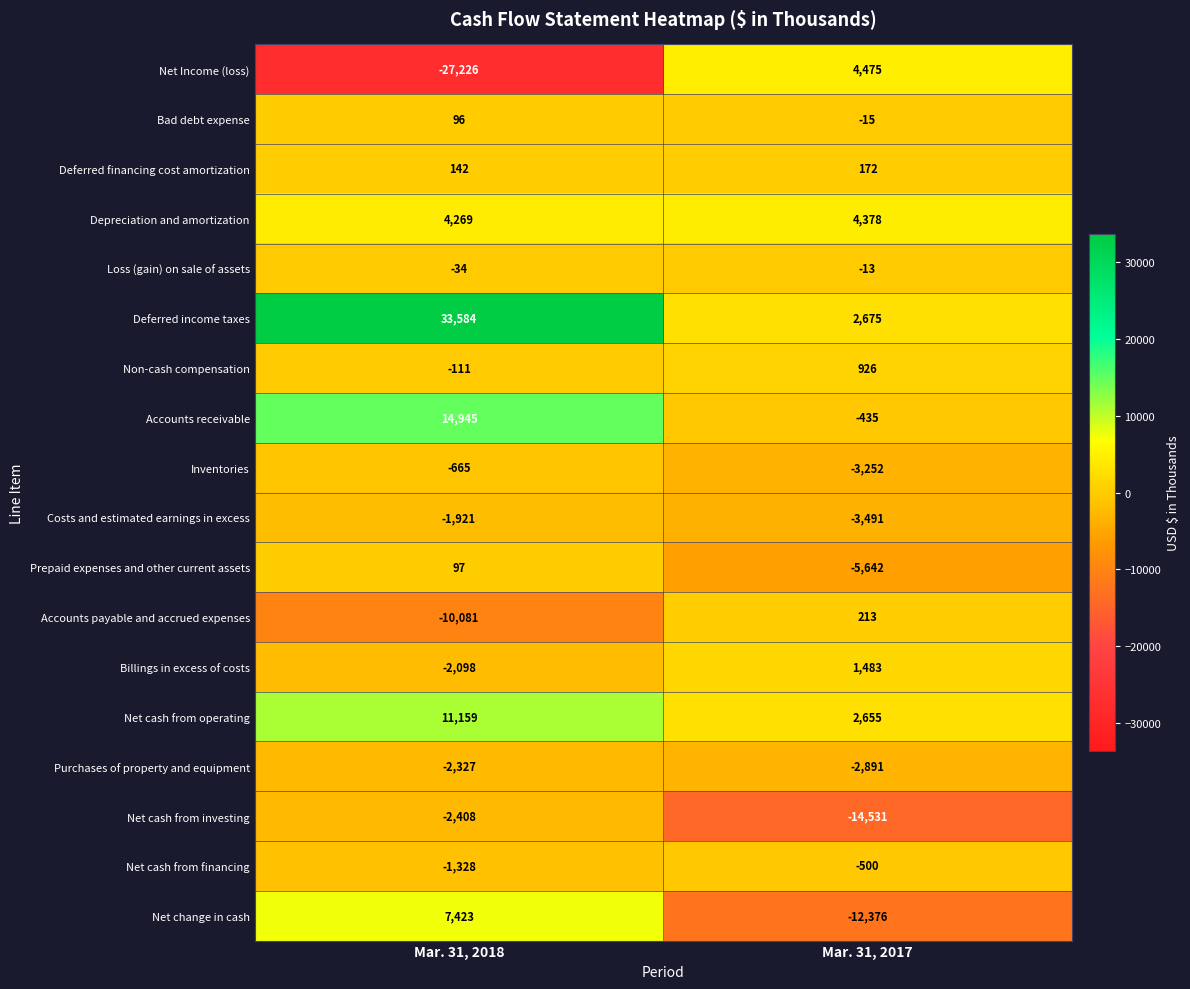

At Mar. 31, 2018, list the series in order from largest to smallest.

Deferred income taxes, Accounts receivable, Net cash from operating, Net change in cash, Depreciation and amortization, Deferred financing cost amortization, Prepaid expenses and other current assets, Bad debt expense, Loss (gain) on sale of assets, Non-cash compensation, Inventories, Net cash from financing, Costs and estimated earnings in excess, Billings in excess of costs, Purchases of property and equipment, Net cash from investing, Accounts payable and accrued expenses, Net Income (loss)